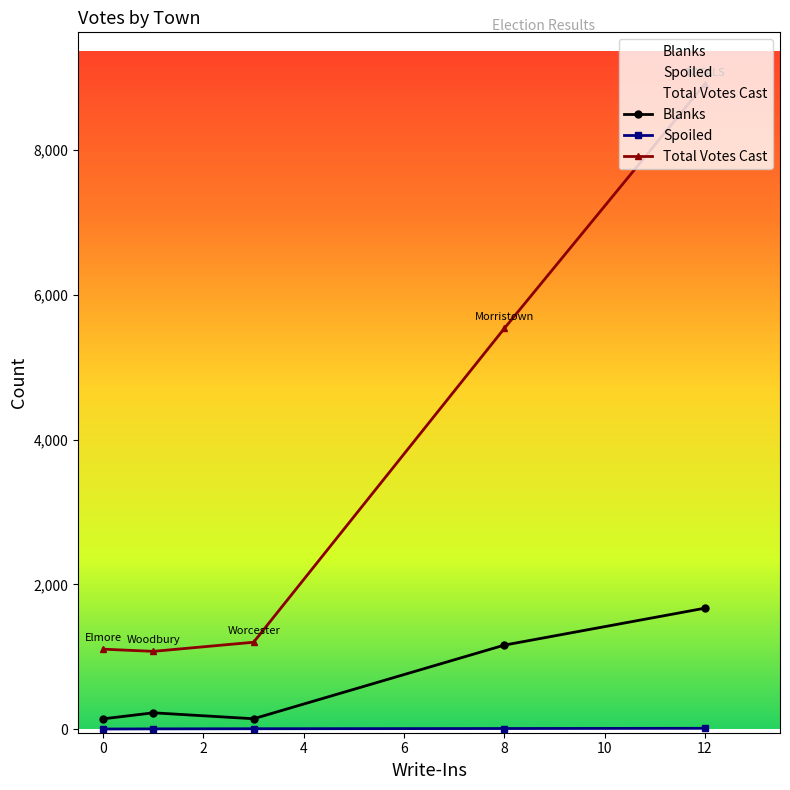

At which label is Spoiled closest to 6?

Worcester